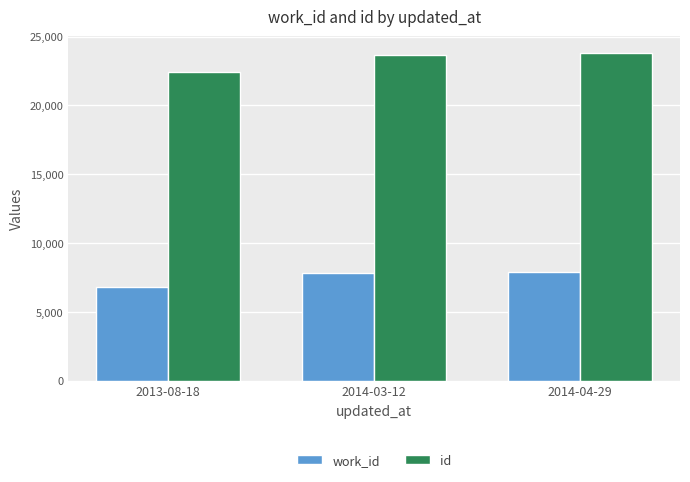

Is the value of id at 2014-04-29 greater than the value of work_id at 2013-08-18?

Yes